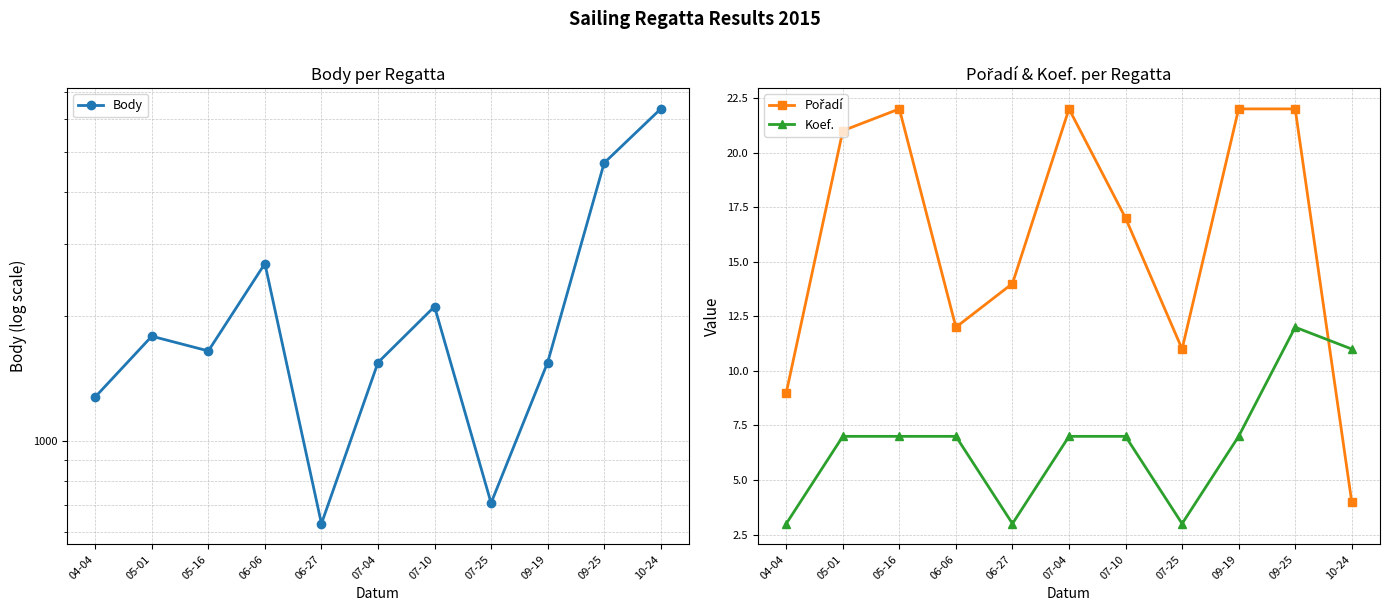

How many series are shown in this chart?

3